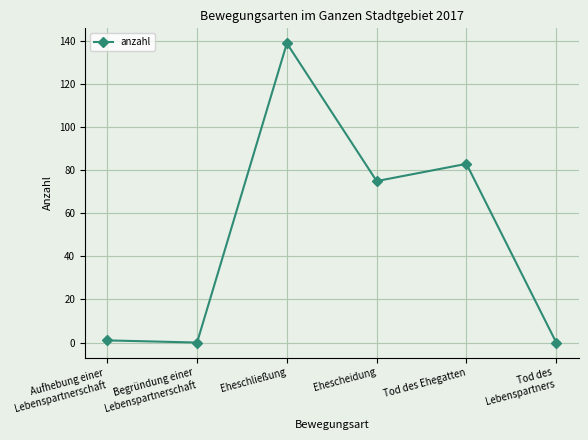

Count the number of categories in the chart.

6